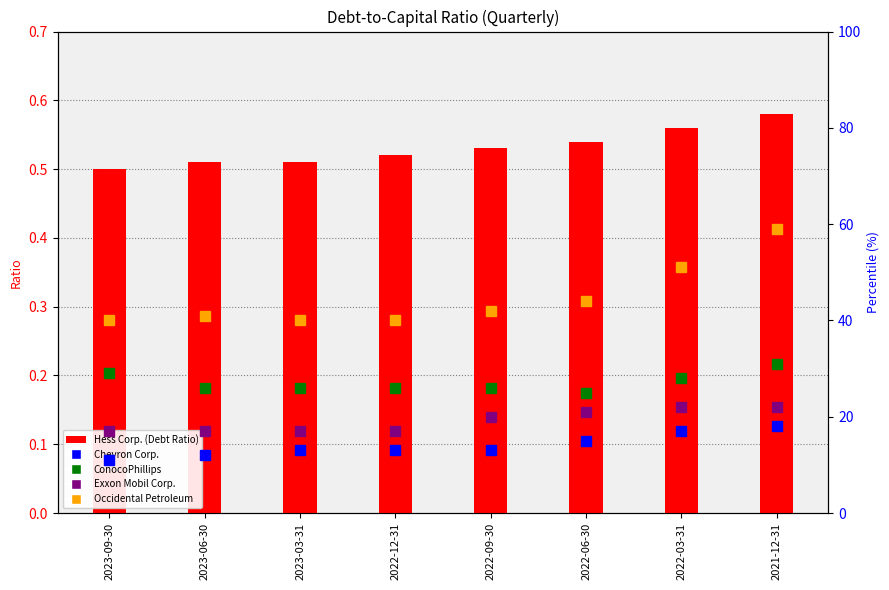

At which category is the sum across all series the highest?

2021-12-31